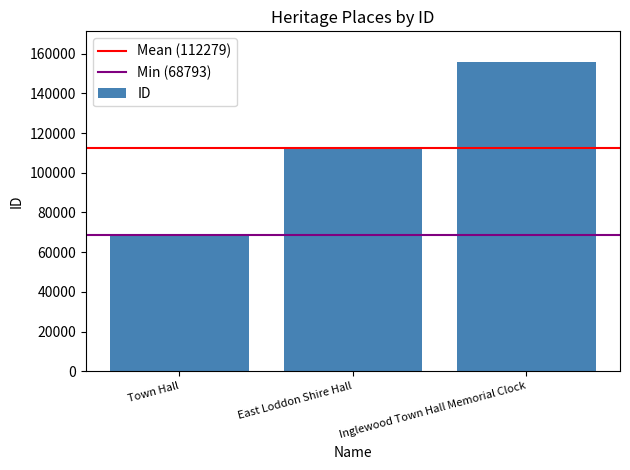

Reading left to right, transcribe all the data shown in this chart.

68793	112368	155677